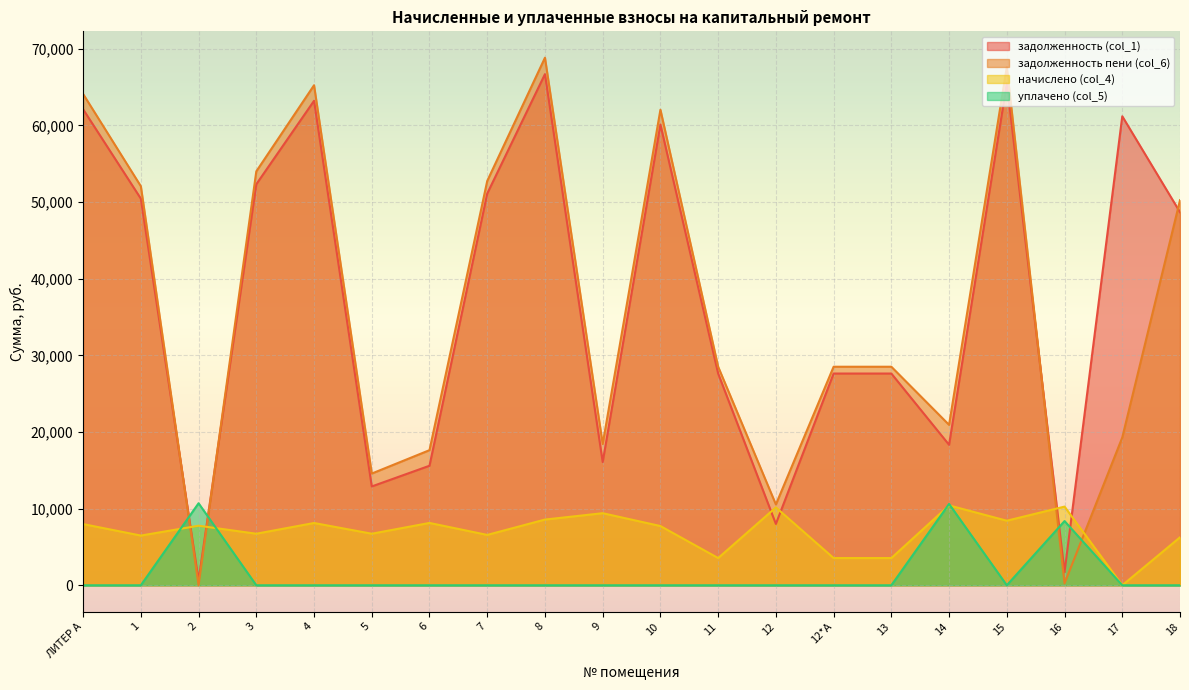

What position from the right is 14?

5